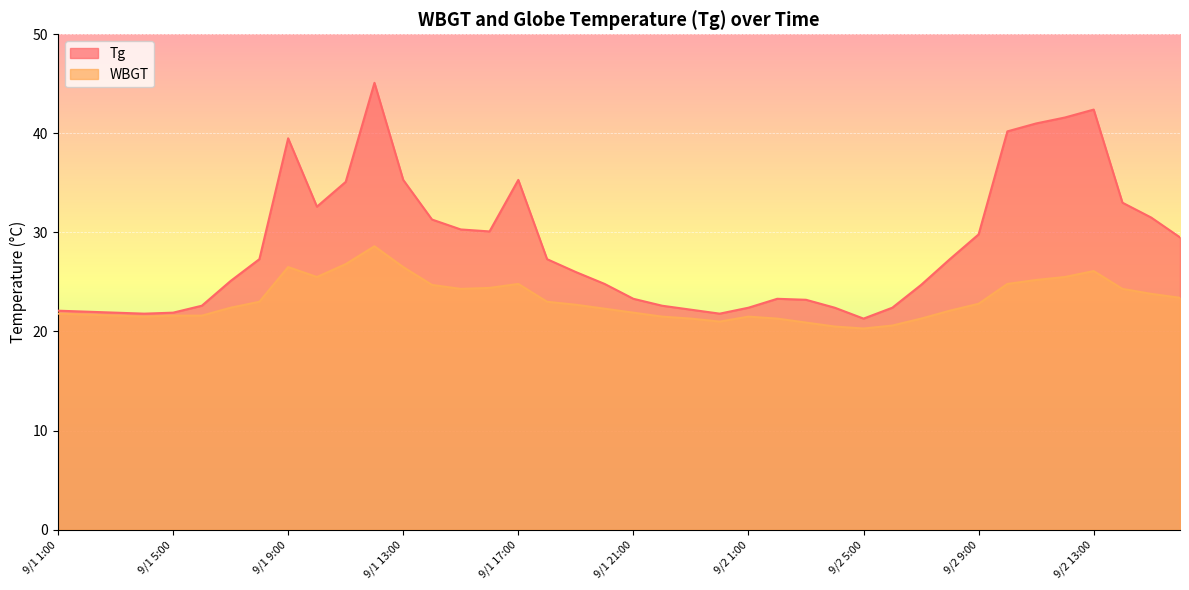

Which series has the largest range (max minus min)?

Tg